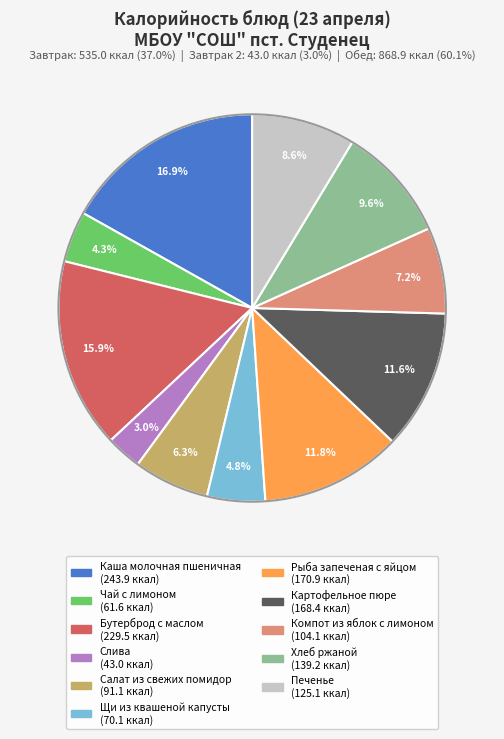

How many segments does this pie chart have?

11